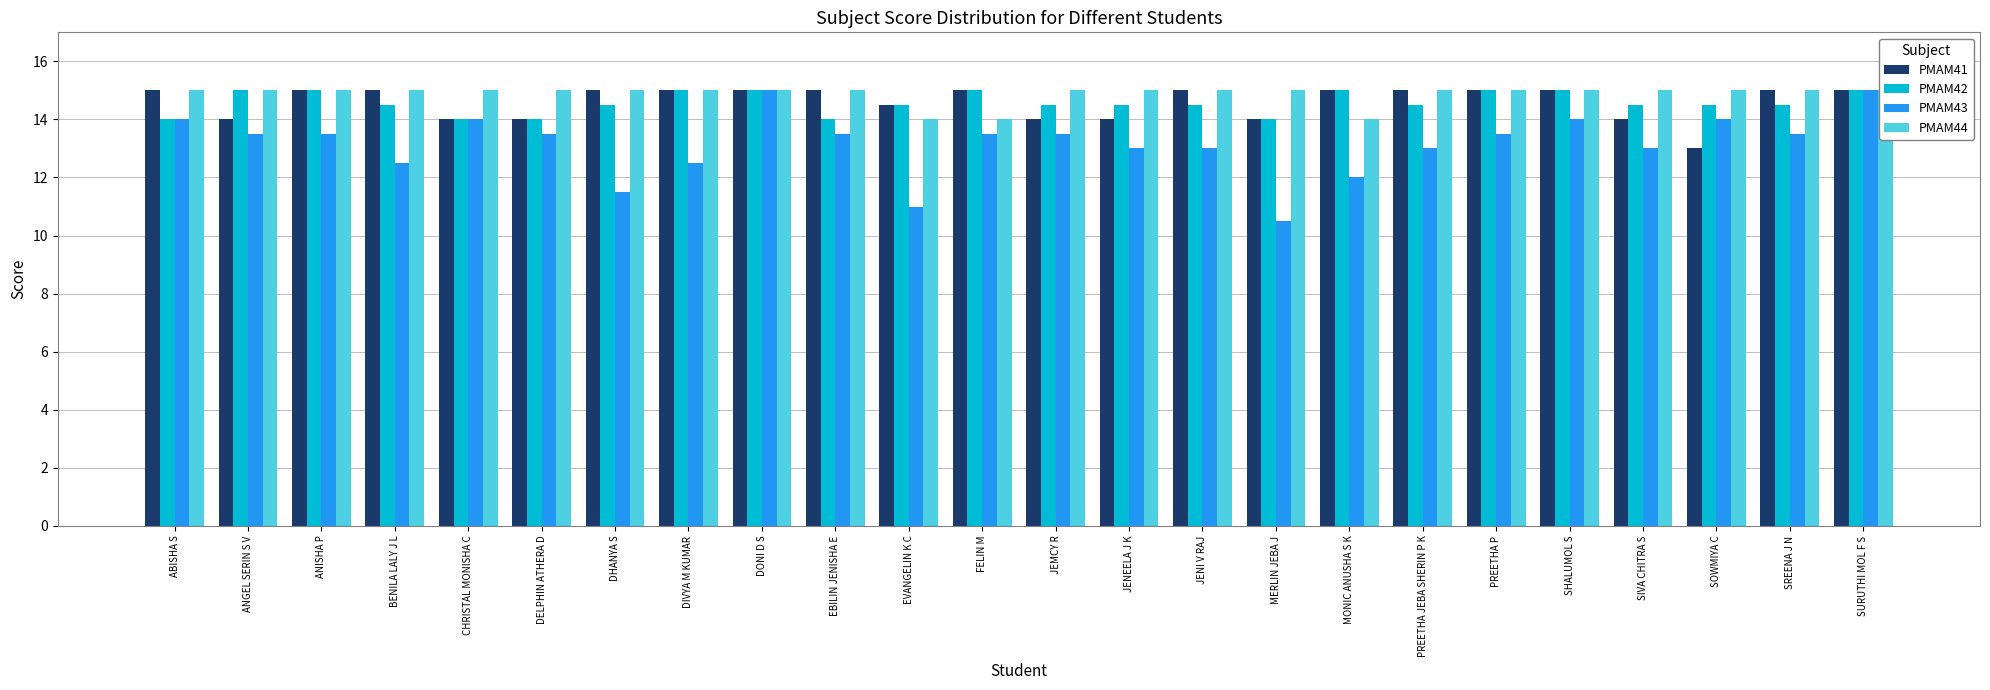

Which label corresponds to the largest value in the chart?

ABISHA S